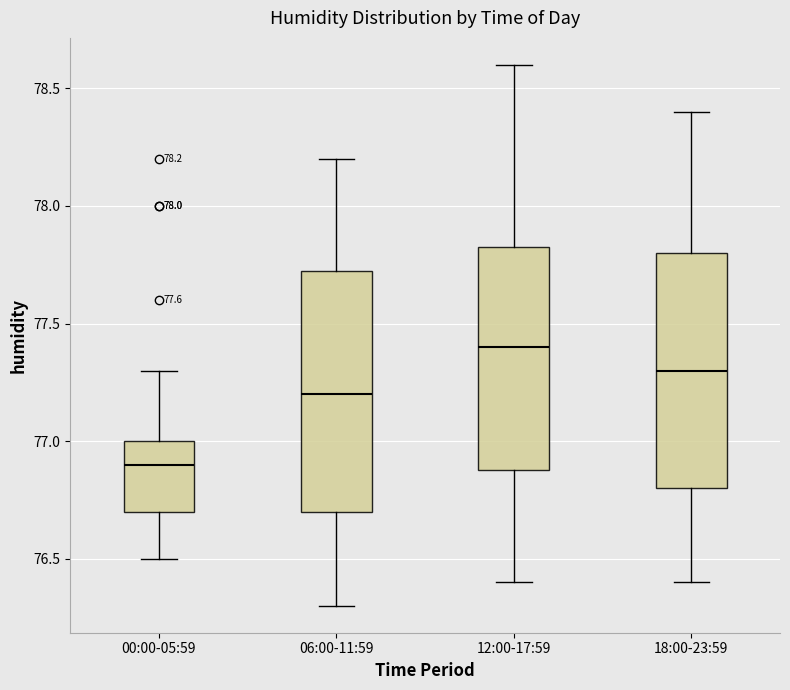

Which box's median line is the lowest?

00:00-05:59